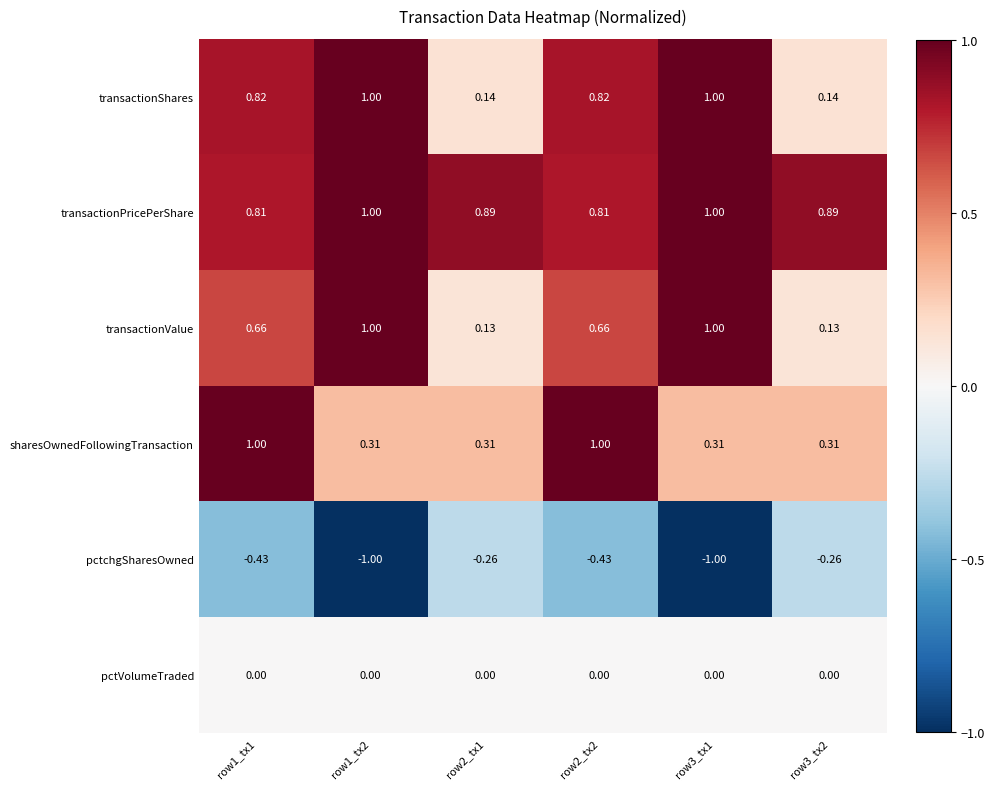

Which series has the largest total across all categories?

transactionPricePerShare